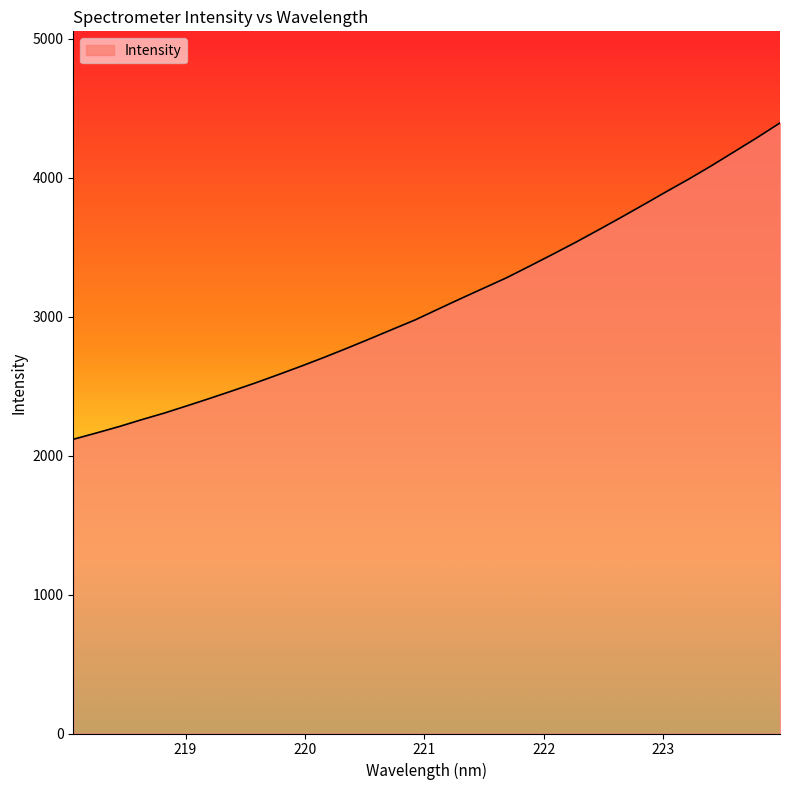

What is the difference between the maximum and minimum values?

2277.4